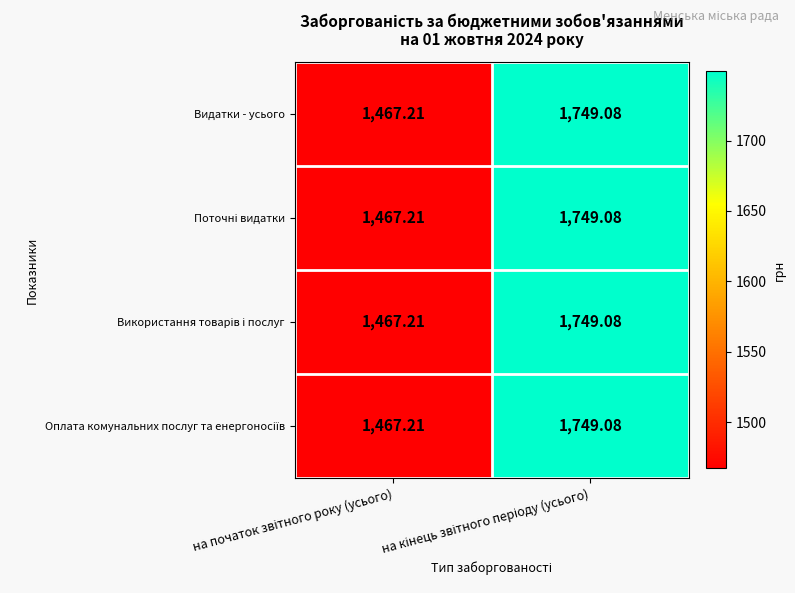

Which series changed the most between на початок звітного року (усього) and на кінець звітного періоду (усього)?

Видатки - усього